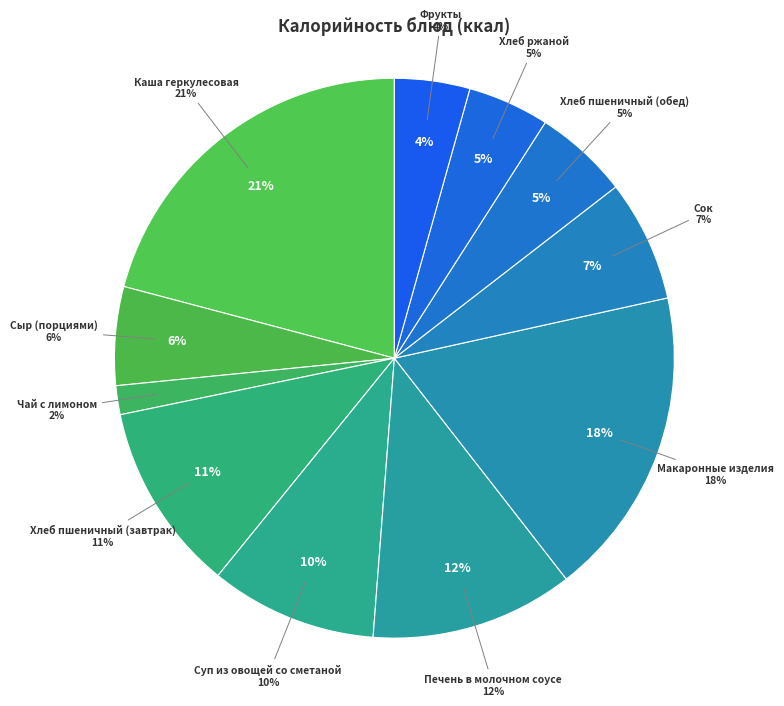

Count the number of slices in the pie.

11